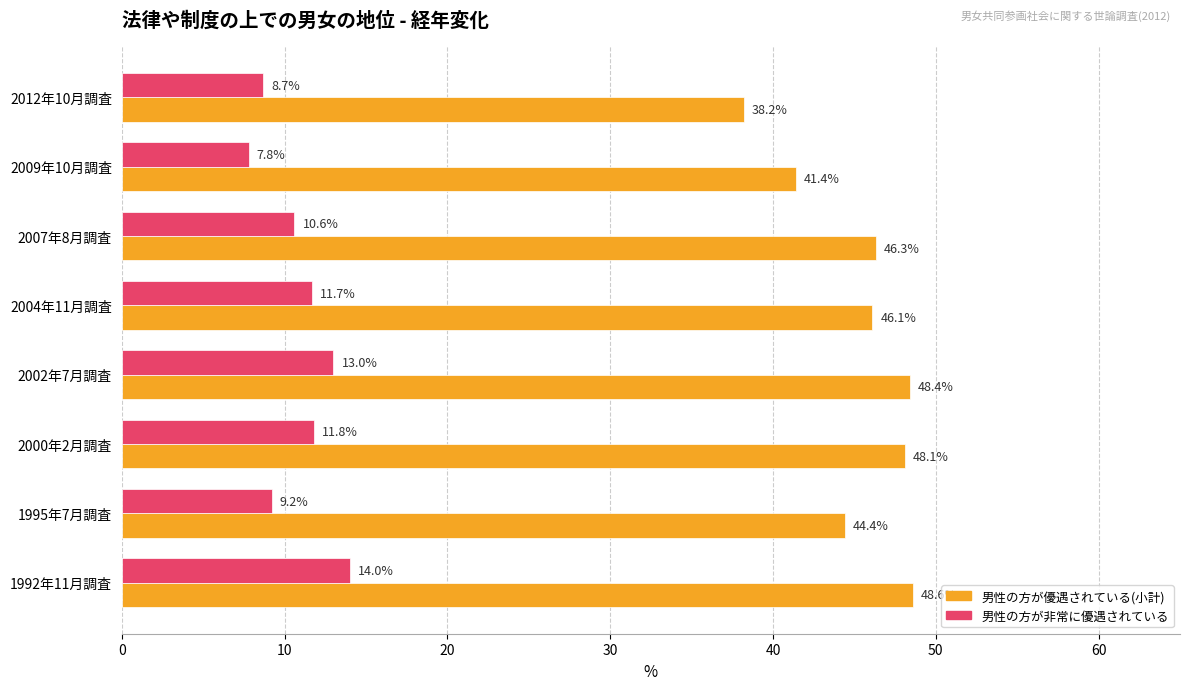

At which label does 男性の方が優遇されている(小計) reach its minimum?

2012年10月調査